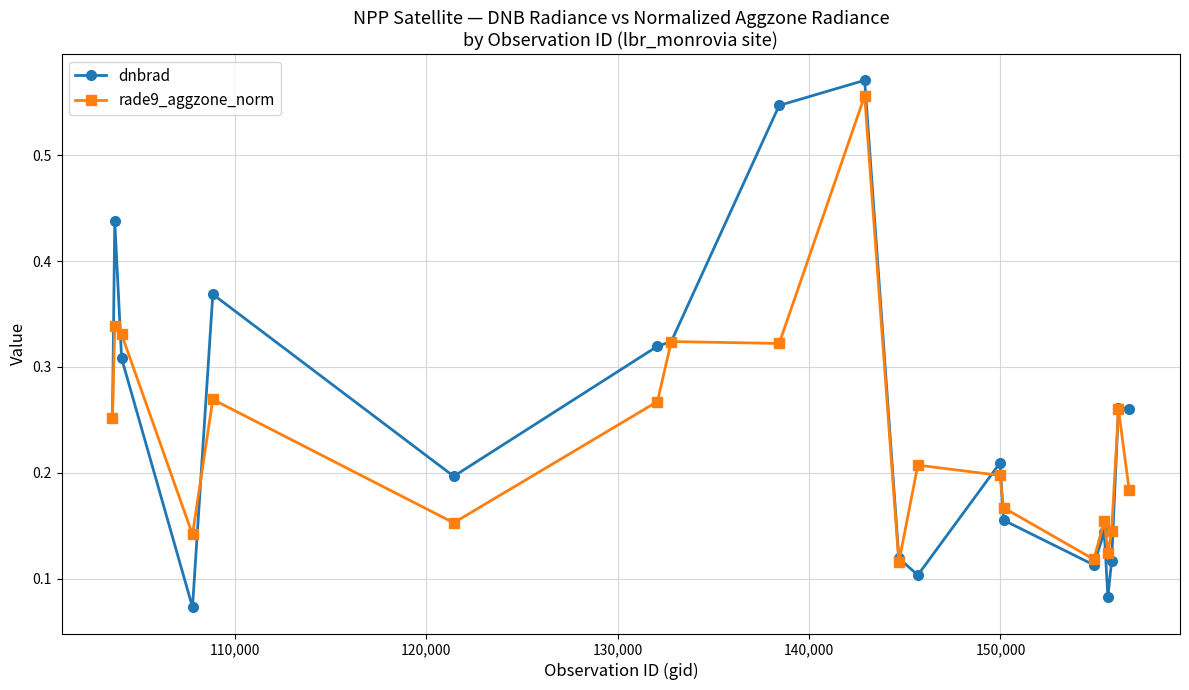

How many rade9_aggzone_norm values are between 0 and 1?

20